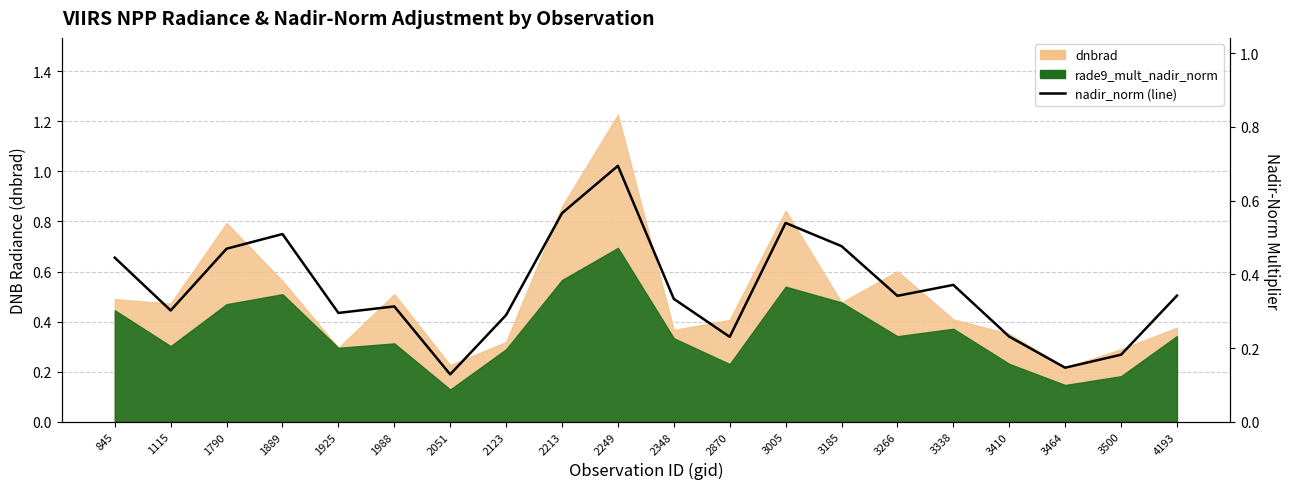

What is the value of the 5th point from the left?

0.3